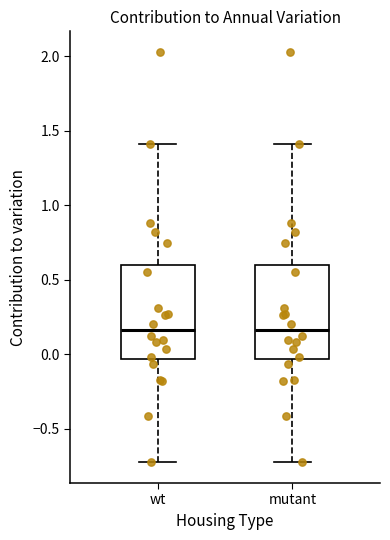

Where does the lower whisker of the box for wt end on the y-axis? The values are not printed on the chart, so give them approximately, as read against the axis.

-0.75